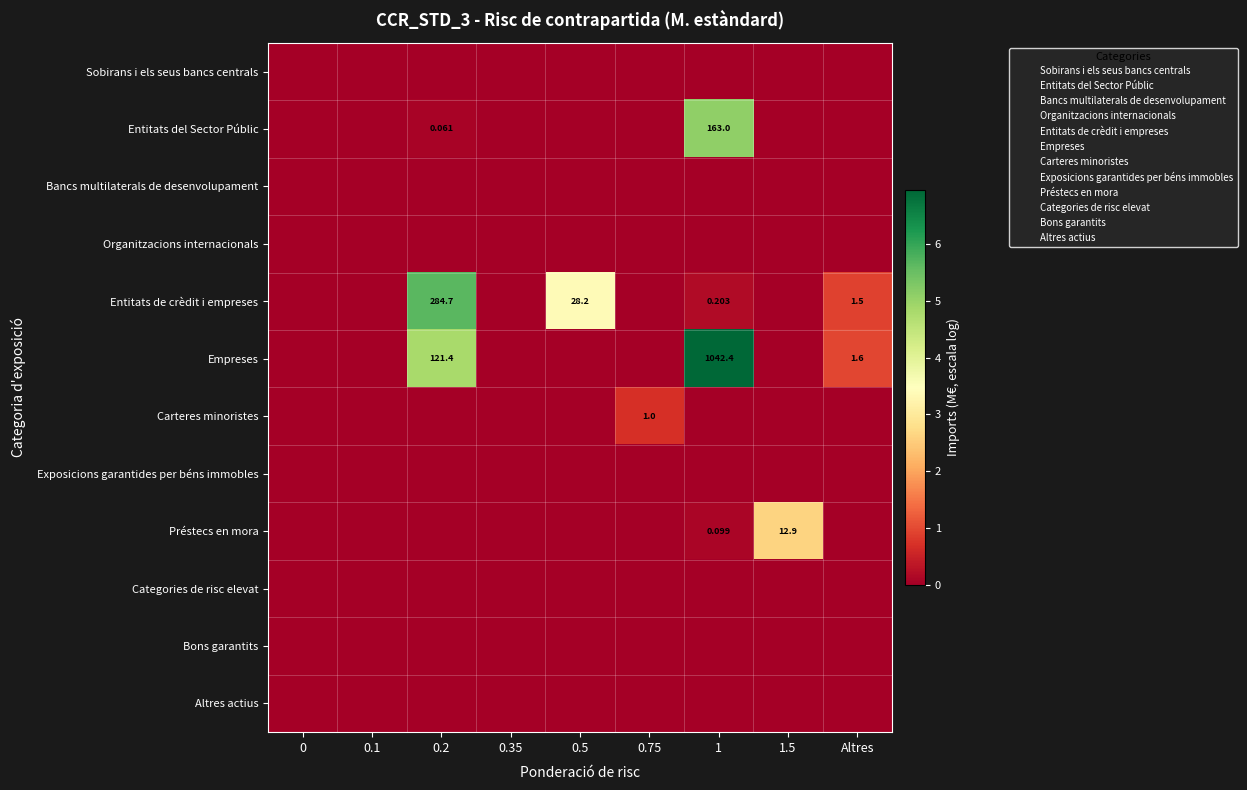

List the series in order of their peak value, lowest first.

Sobirans i els seus bancs centrals, Bancs multilaterals de desenvolupament, Organitzacions internacionals, Exposicions garantides per béns immobles, Categories de risc elevat, Bons garantits, Altres actius, Carteres minoristes, Préstecs en mora, Entitats del Sector Públic, Entitats de crèdit i empreses, Empreses